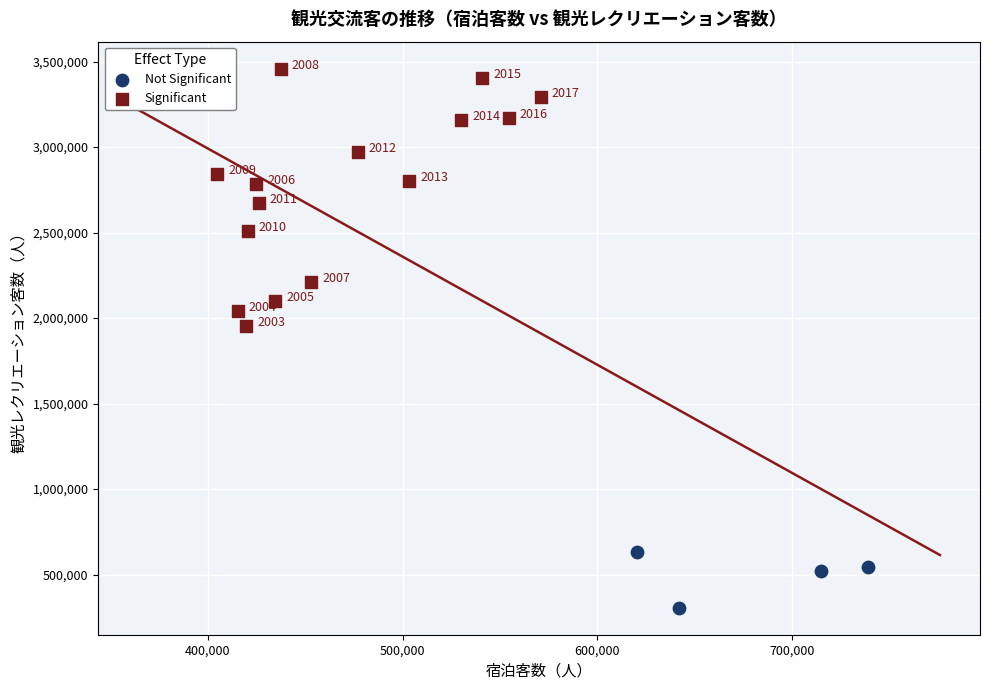

Which series has the widest spread of Y values?

Significant